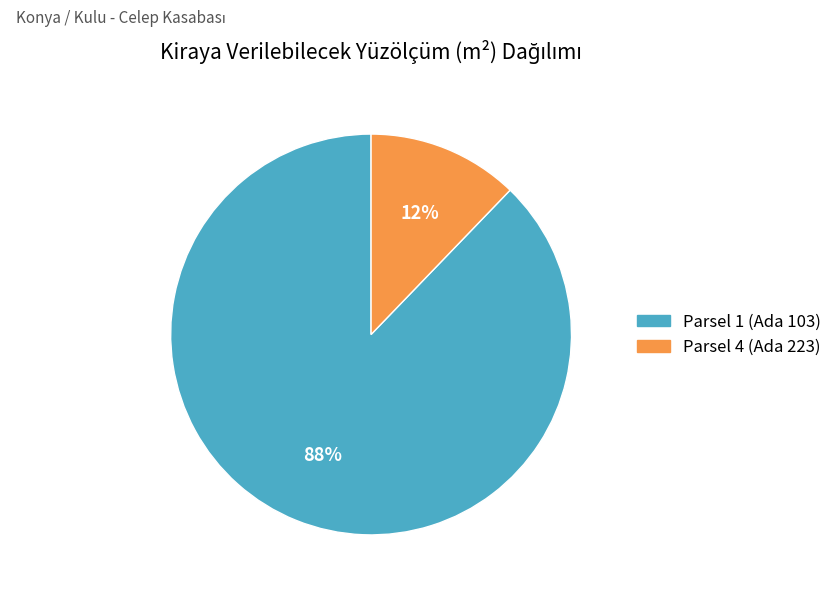

Do Parsel 4 (Ada 223) and Parsel 1 (Ada 103) together represent more than half of the pie?

Yes